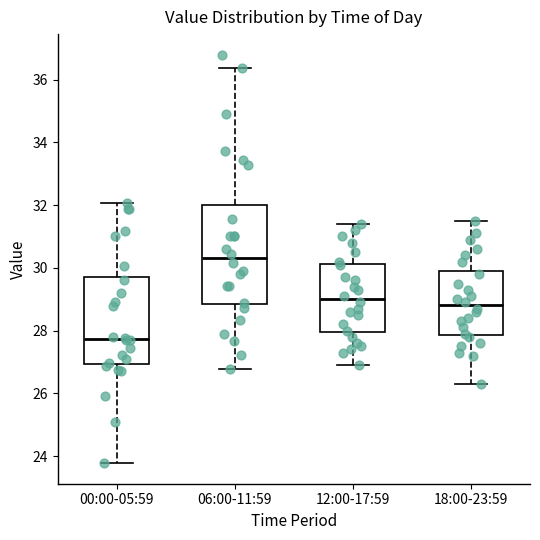

Comparing the boxes themselves (not the whiskers), which one is the tallest?

06:00-11:59